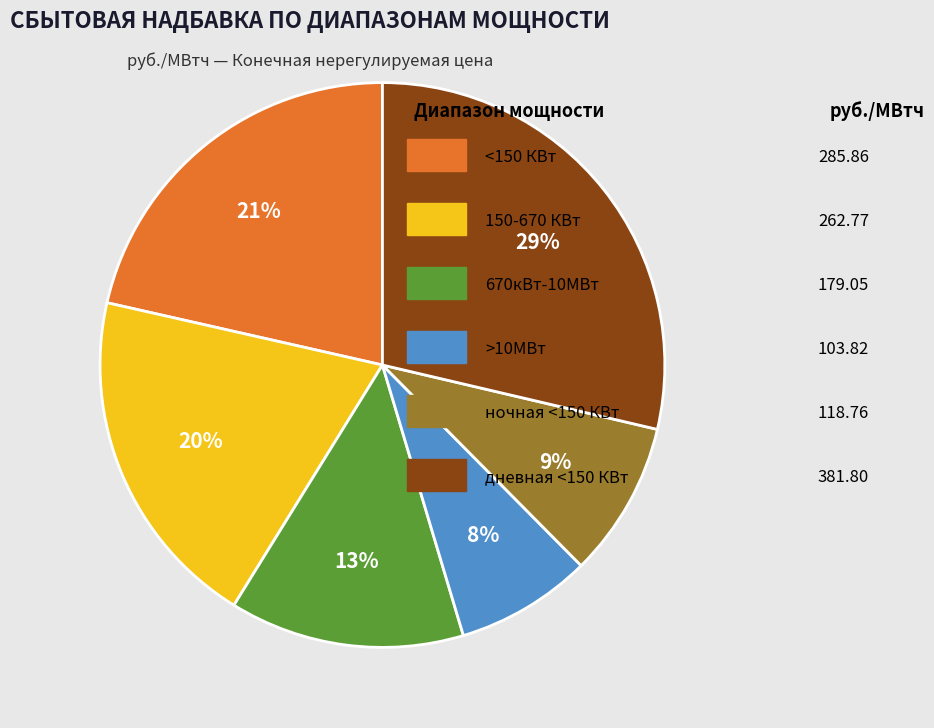

To the nearest percent, what is the average slice percentage?

17%